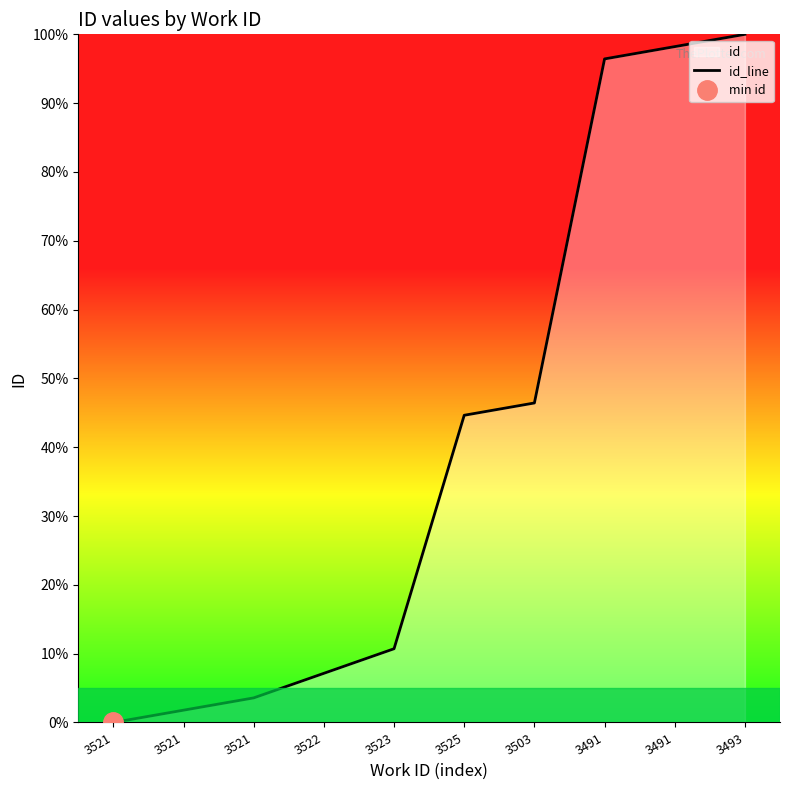

List the labels in order of value, smallest first.

3521, 3521, 3521, 3522, 3523, 3525, 3503, 3491, 3491, 3493